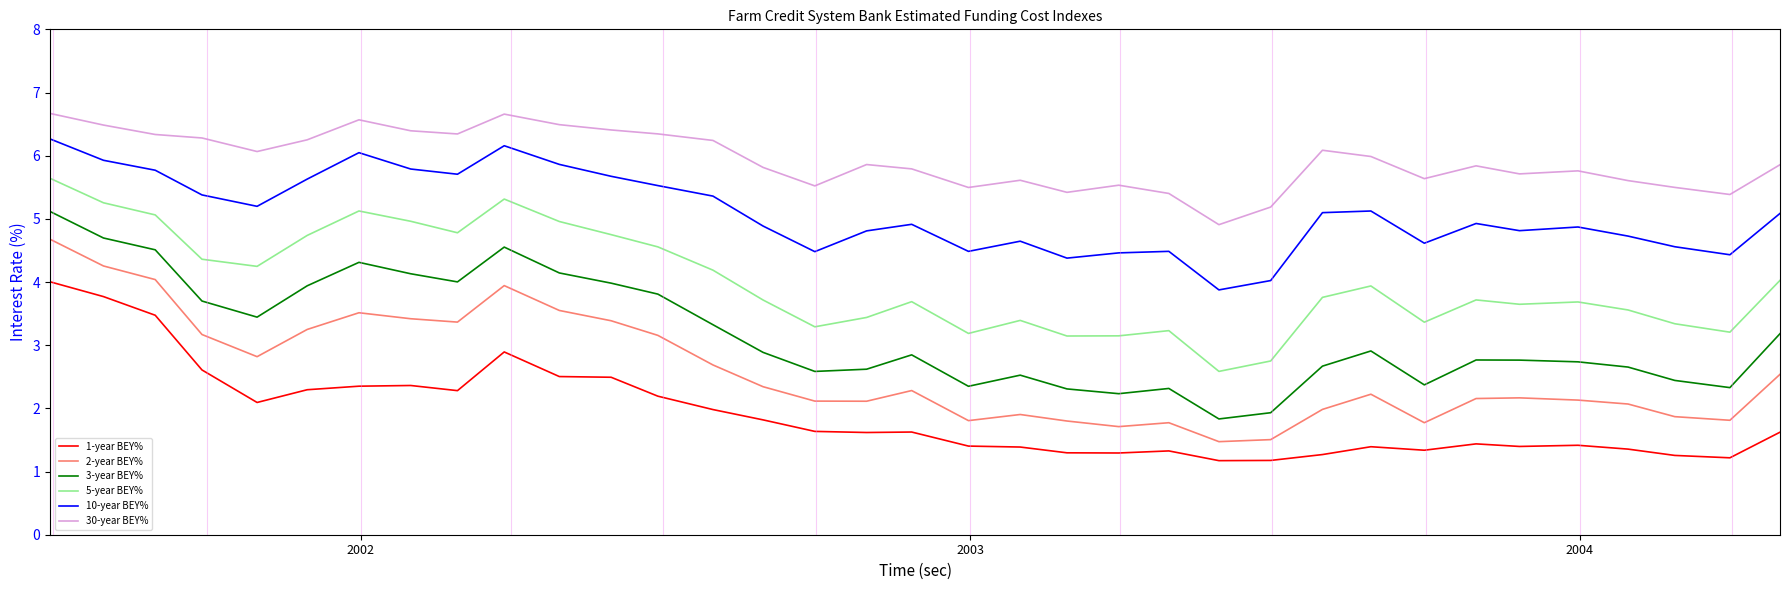

Rank the series by their maximum value, from lowest to highest.

1-year BEY%, 2-year BEY%, 3-year BEY%, 5-year BEY%, 10-year BEY%, 30-year BEY%